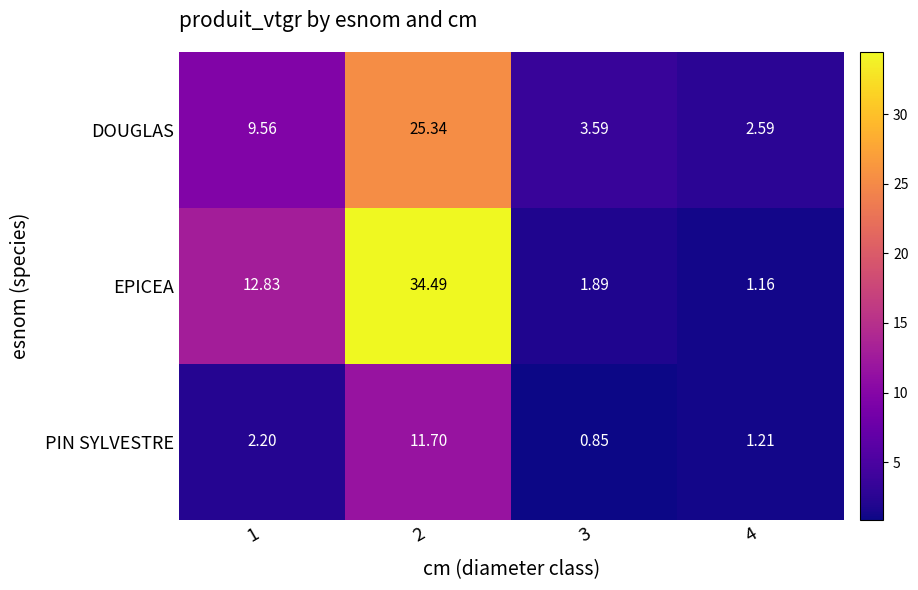

List the series in order of their peak value, lowest first.

PIN SYLVESTRE, DOUGLAS, EPICEA